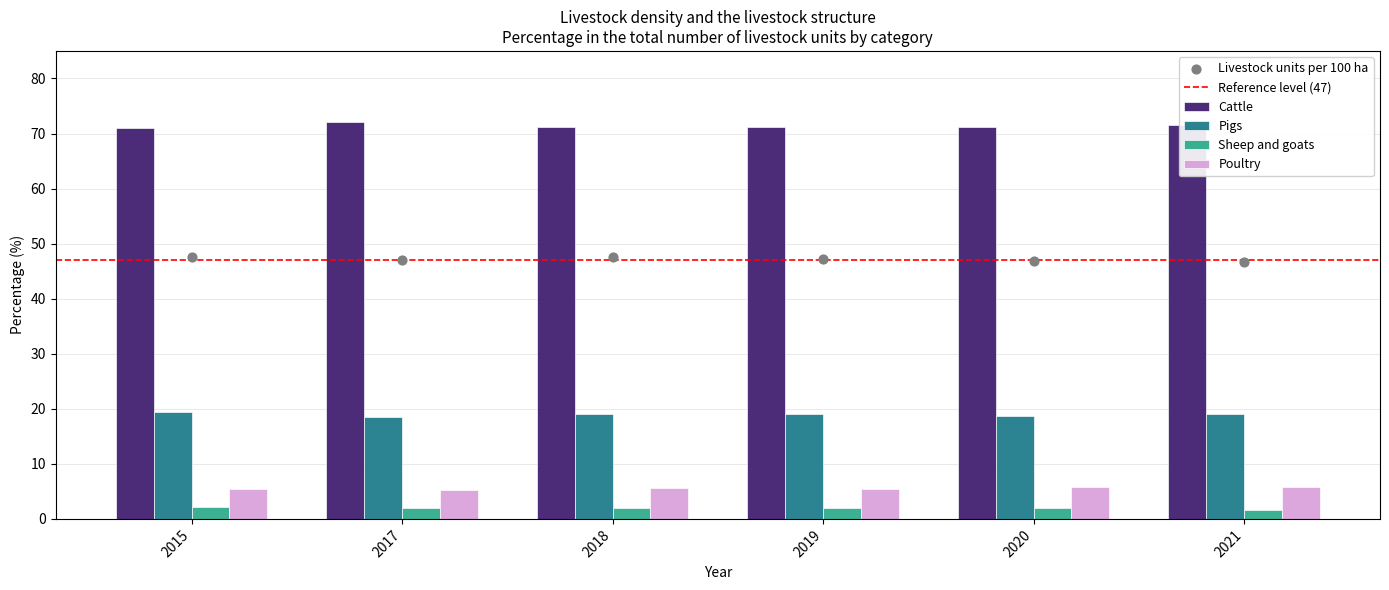

Is the value of Poultry at 2020 greater than the value of Cattle at 2018?

No